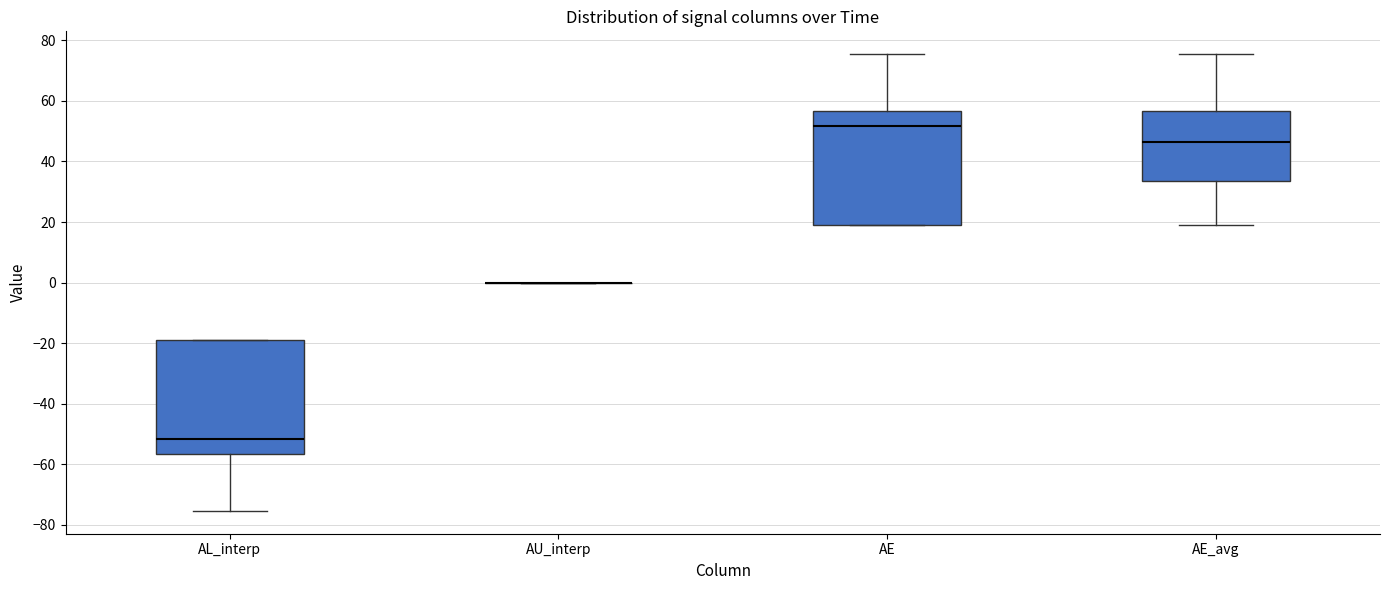

Reading left to right, read every box against the y-axis: the position of its median line, the range the box covers, and the ends of its whiskers. The values are not printed on the chart, so give them approximately, as read against the axis.

AL_interp: median -52, box -56 to -18, whiskers -76 to -18
AU_interp: box collapsed to a line at 0, whiskers 0 to 0
AE: median 52, box 18 to 56, whiskers 18 to 76
AE_avg: median 46, box 34 to 56, whiskers 18 to 76